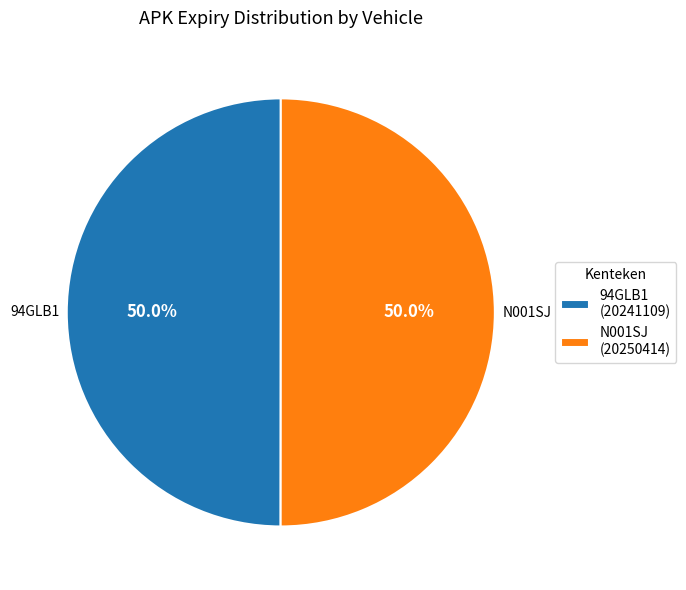

True or false: N001SJ accounts for 50% of the total.

True